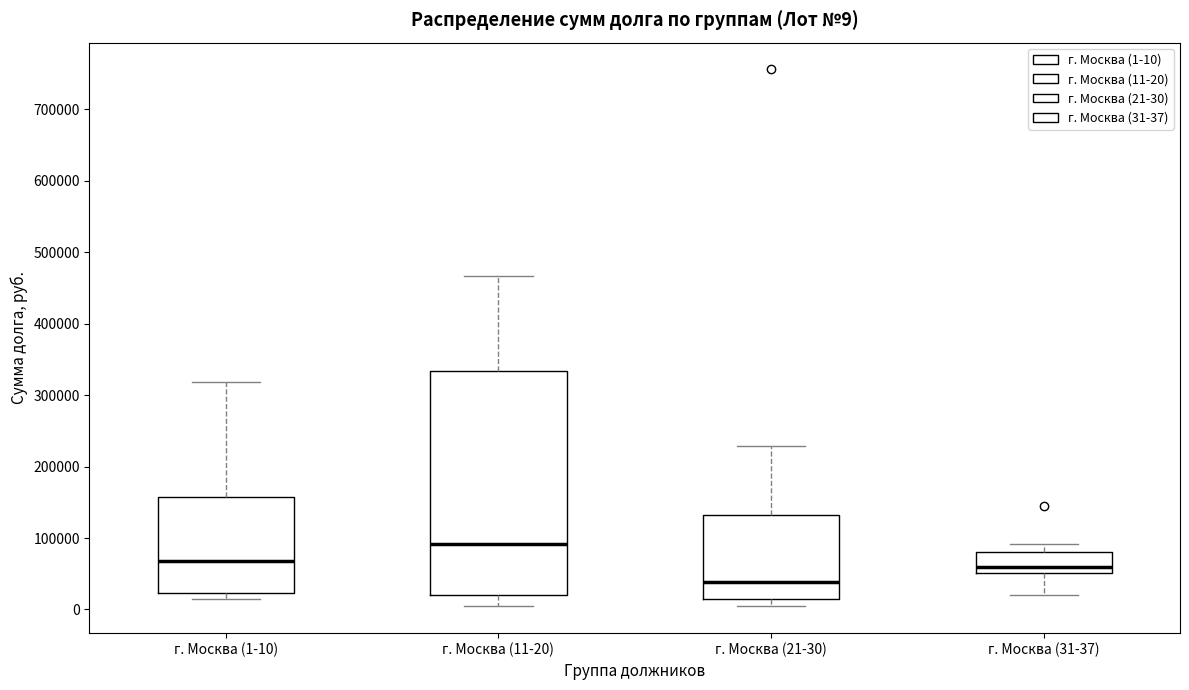

Which box is the tallest, from its lower edge to its upper edge?

г. Москва (11-20)